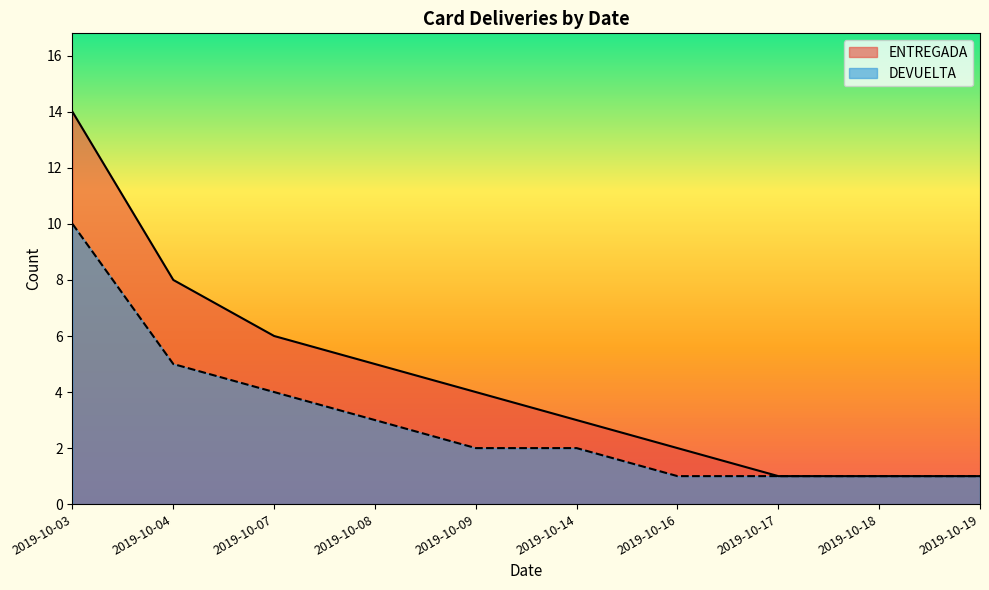

True or false: DEVUELTA and ENTREGADA intersect in this chart.

False